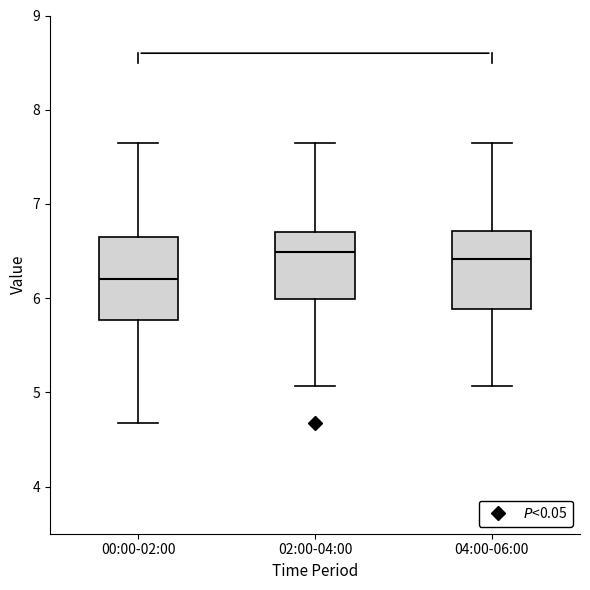

Reading left to right, transcribe this box plot: for each box, give where its median line is, the range the box spans, and where its two whiskers end, as read against the y-axis. The values are not printed on the chart, so give them approximately, as read against the axis.

00:00-02:00: median 6.2, box 5.8 to 6.6, whiskers 4.7 to 7.7
02:00-04:00: median 6.5, box 6.0 to 6.7, whiskers 5.1 to 7.7
04:00-06:00: median 6.4, box 5.9 to 6.7, whiskers 5.1 to 7.7